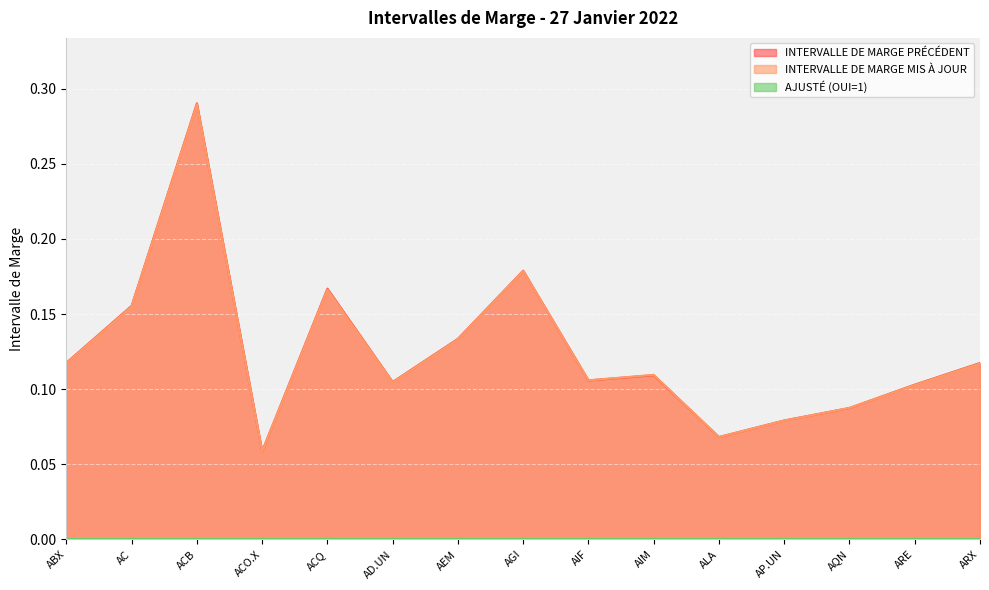

After their last crossing, which series has the higher values: INTERVALLE DE MARGE PRÉCÉDENT or INTERVALLE DE MARGE MIS À JOUR?

INTERVALLE DE MARGE PRÉCÉDENT